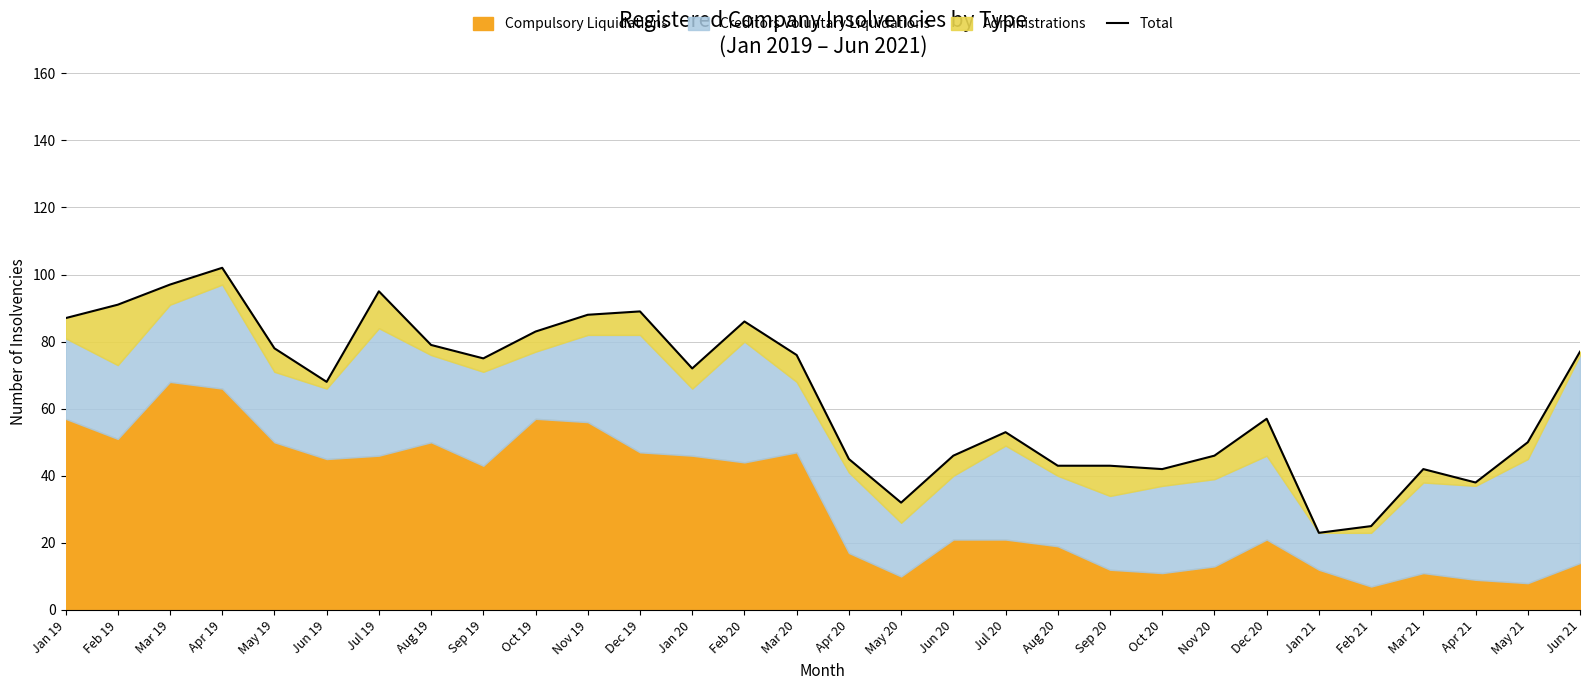

What is the change in value from Jun 20 to Mar 21?

-4